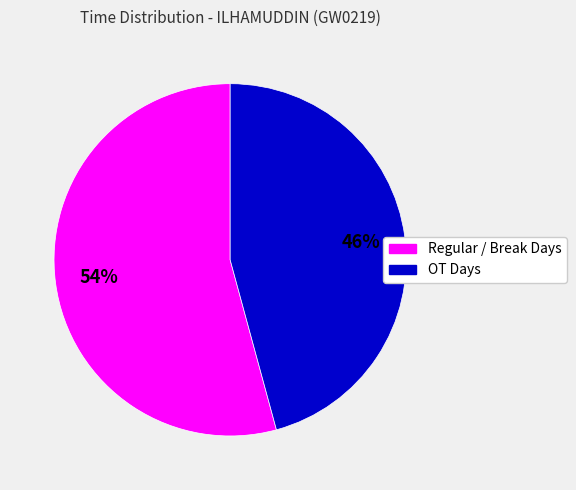

To the nearest percent, what is the average slice percentage?

50%